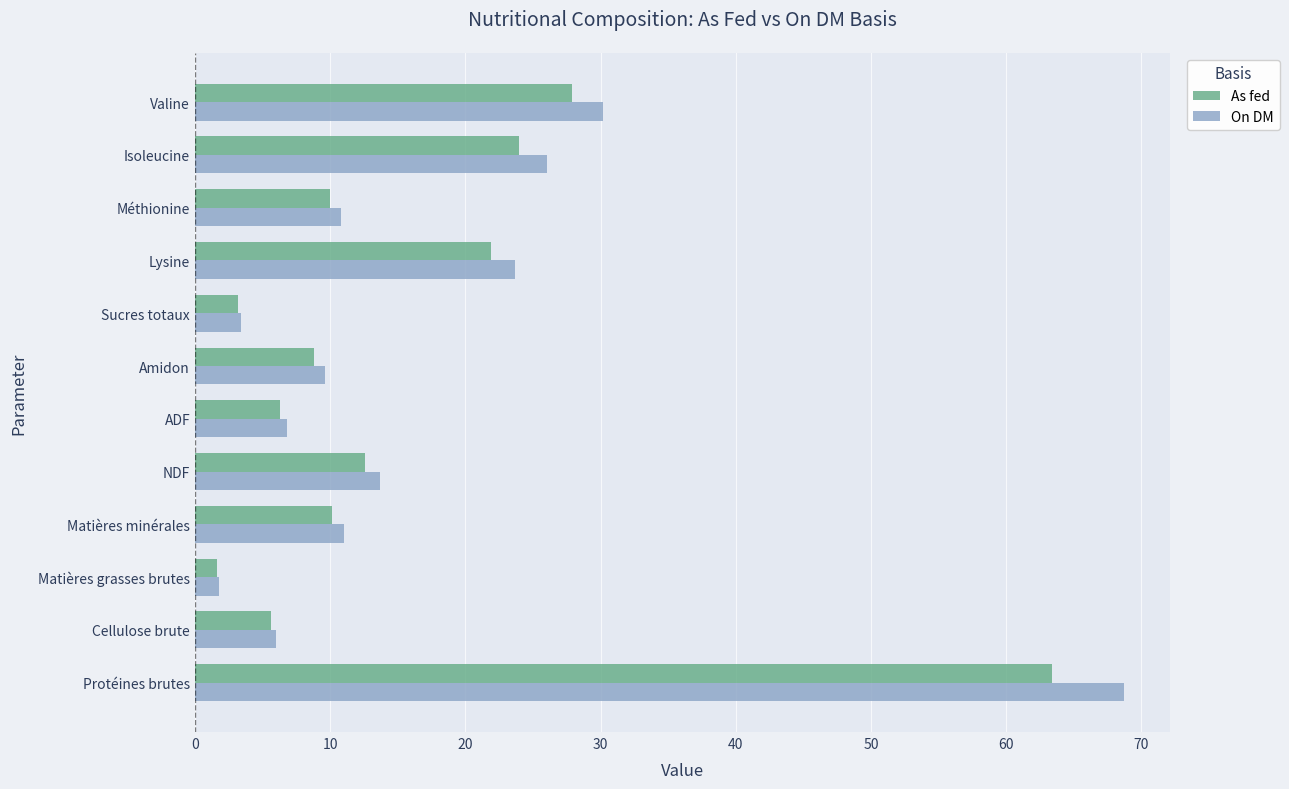

Rank the series by their maximum value, from highest to lowest.

On DM, As fed